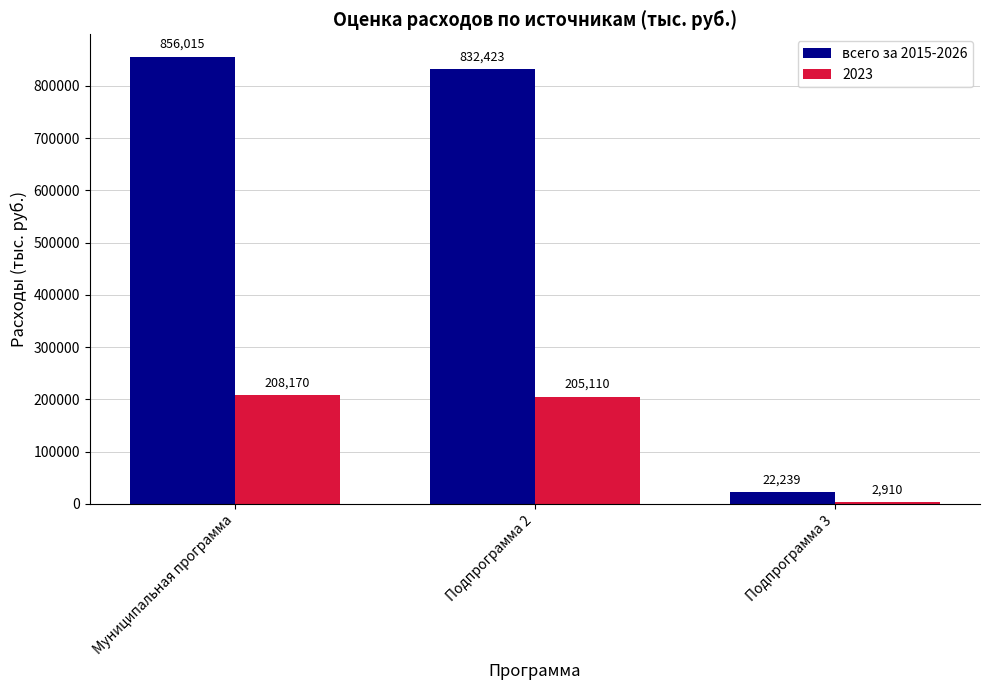

Count the number of data series in this chart.

2